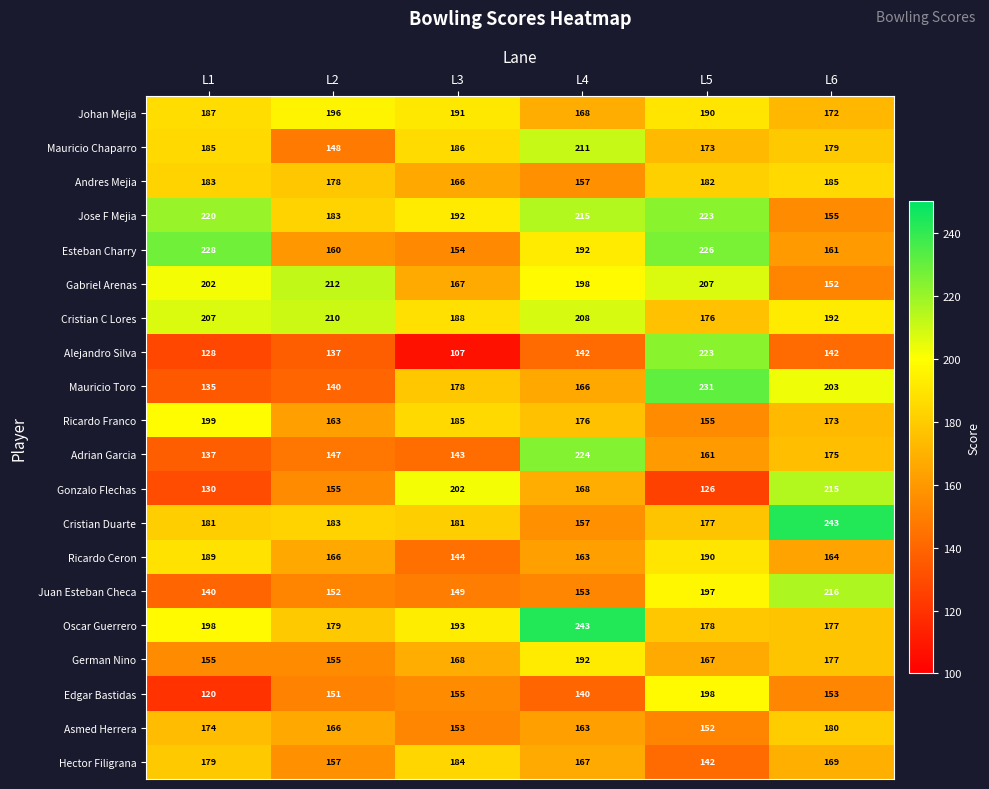

How many categories are shown in the chart?

6